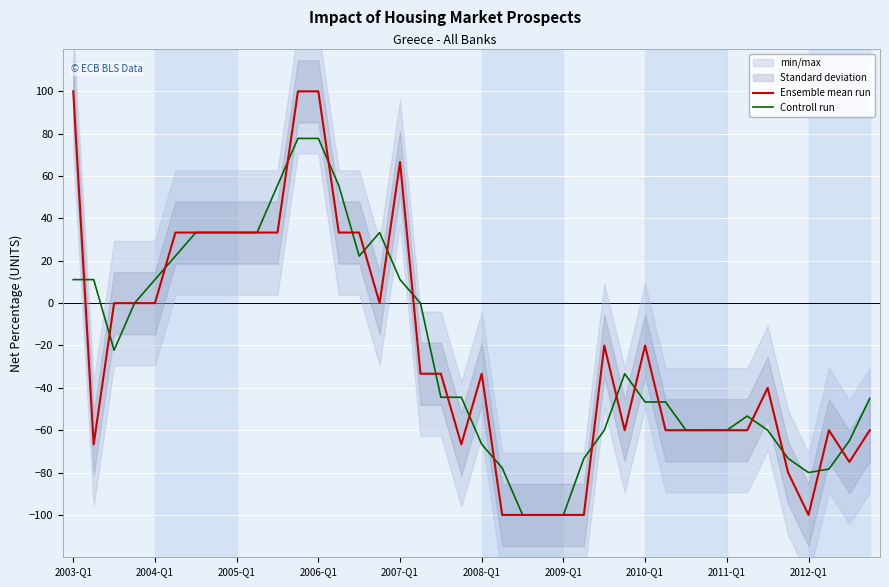

What is the minimum value shown in the chart?

-100.0